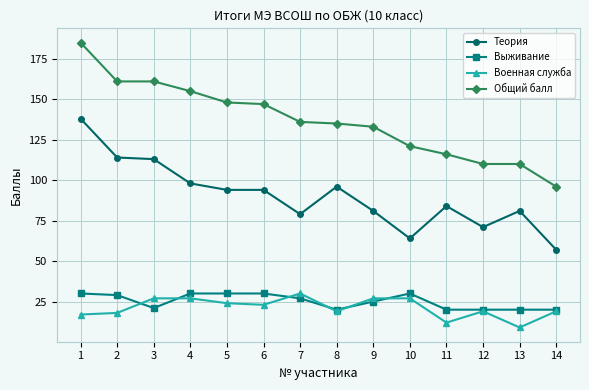

How many data points in Выживание are less than 27?

7